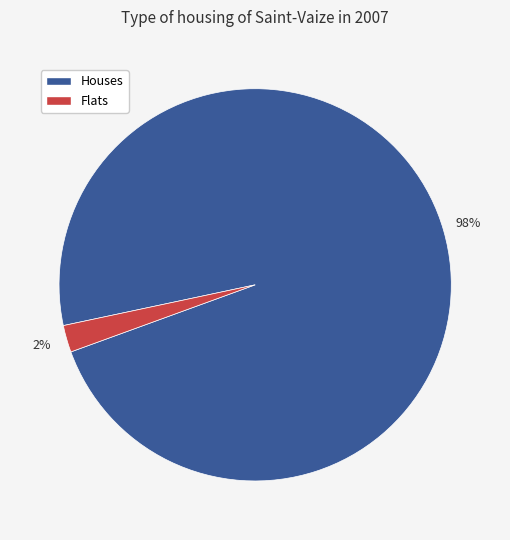

Is there a majority slice in this chart?

Yes